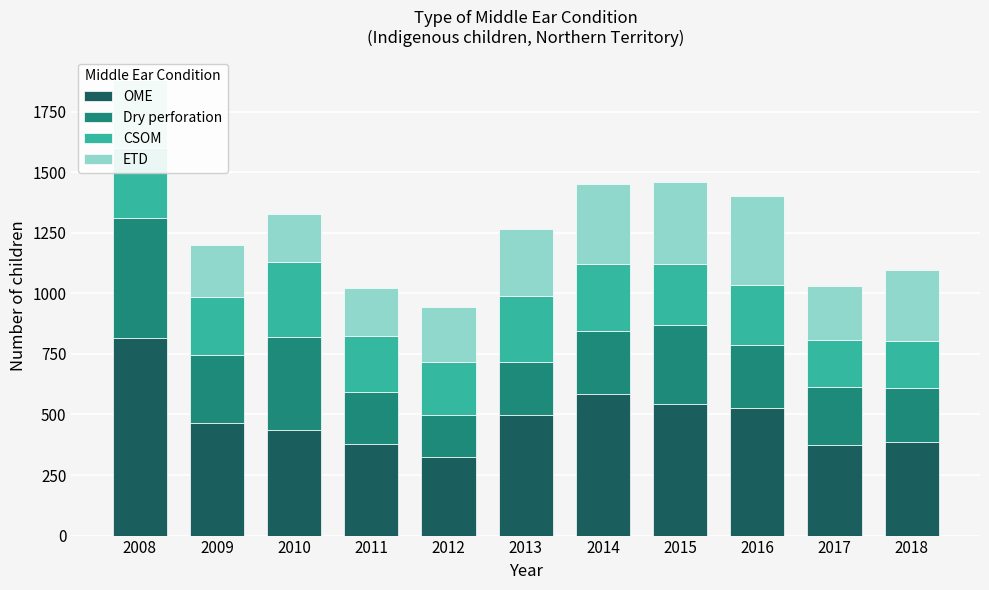

At which category is the sum across all series the highest?

2008